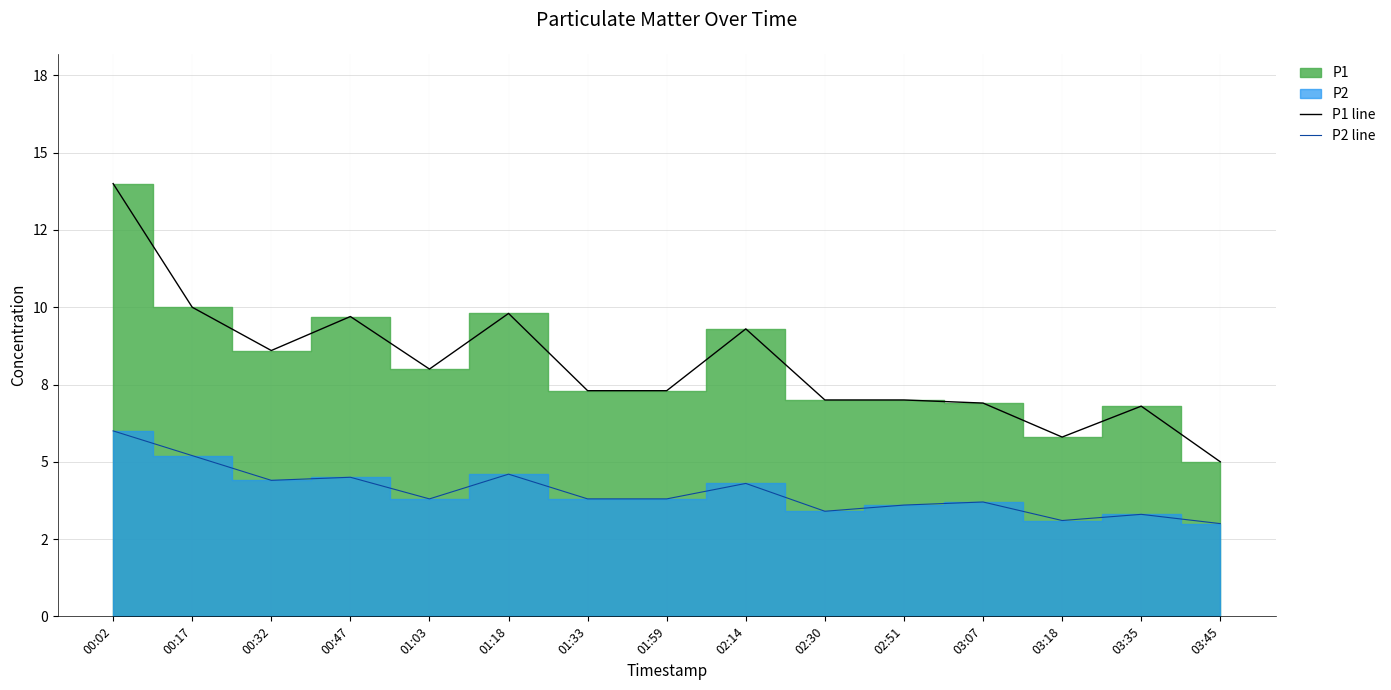

Is it true that P1 line equals 4.9 at 01:59?

False